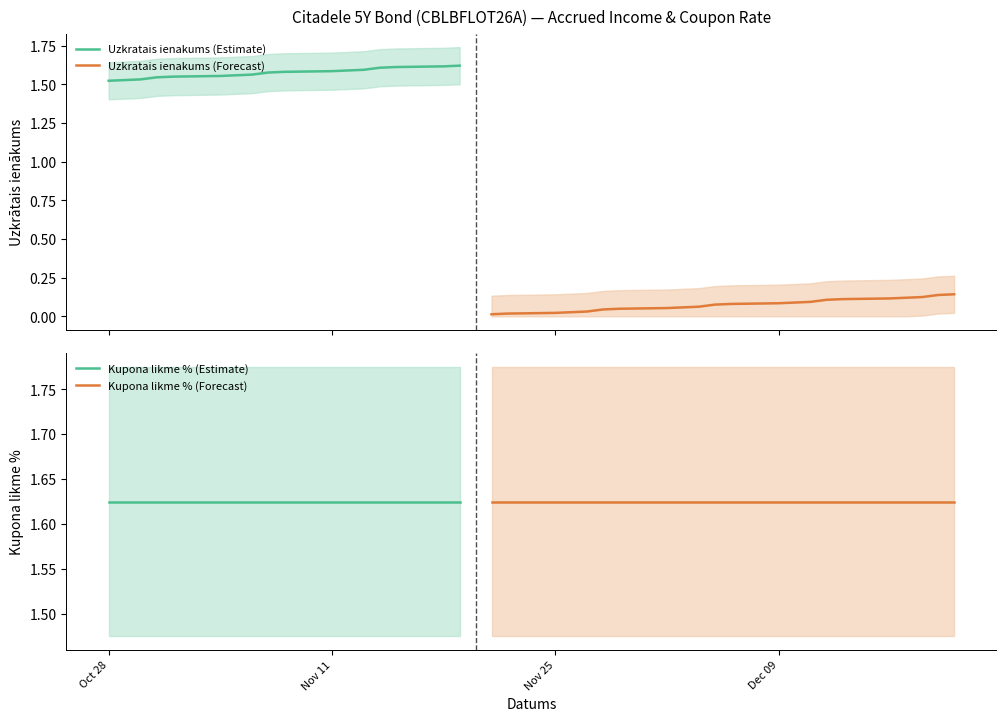

At which label is Uzkratais ienakums closest to 0?

2024-11-21